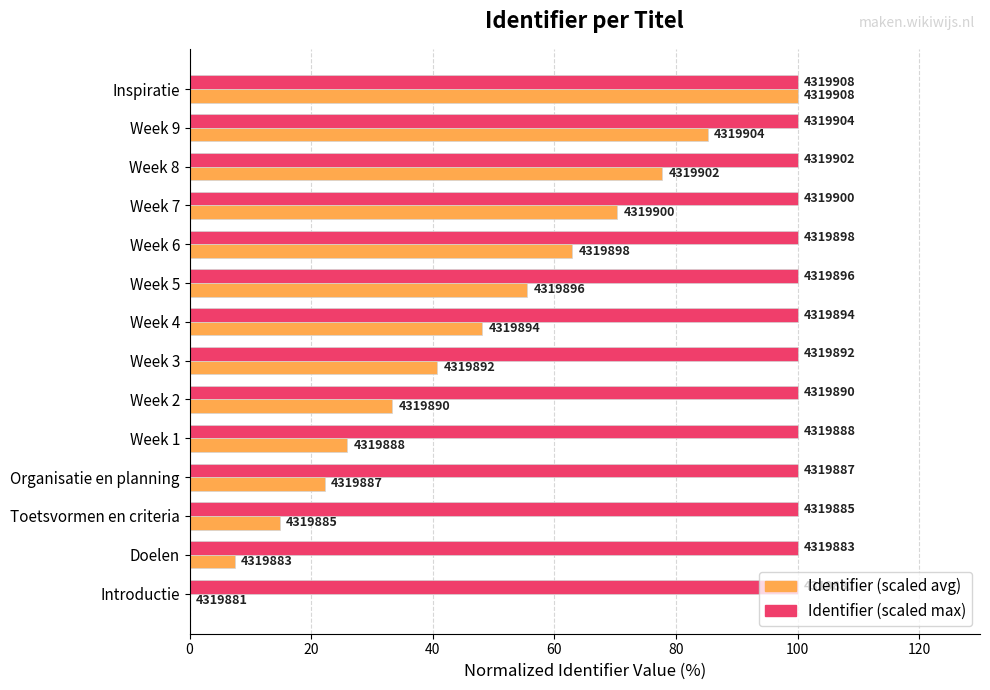

What position from the right is 100?

9